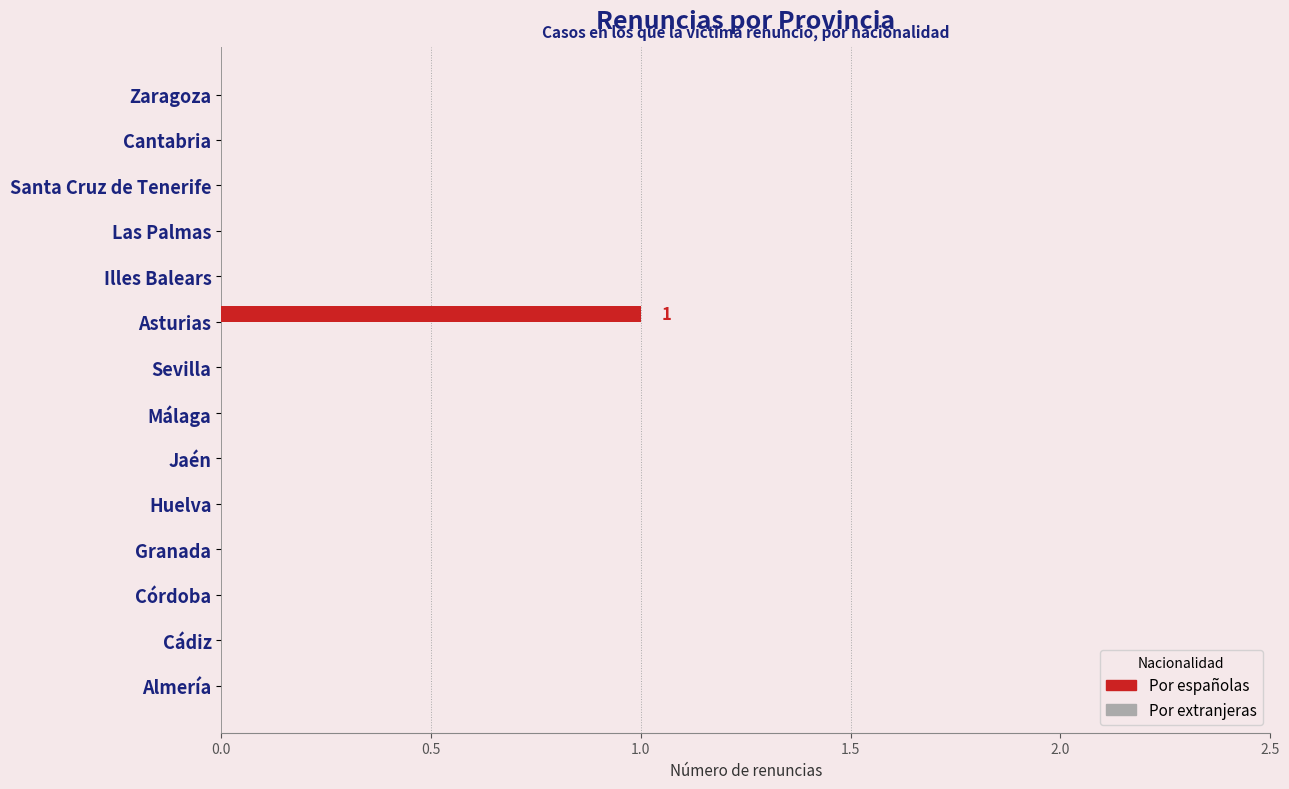

Which label corresponds to the largest value in the chart?

Asturias